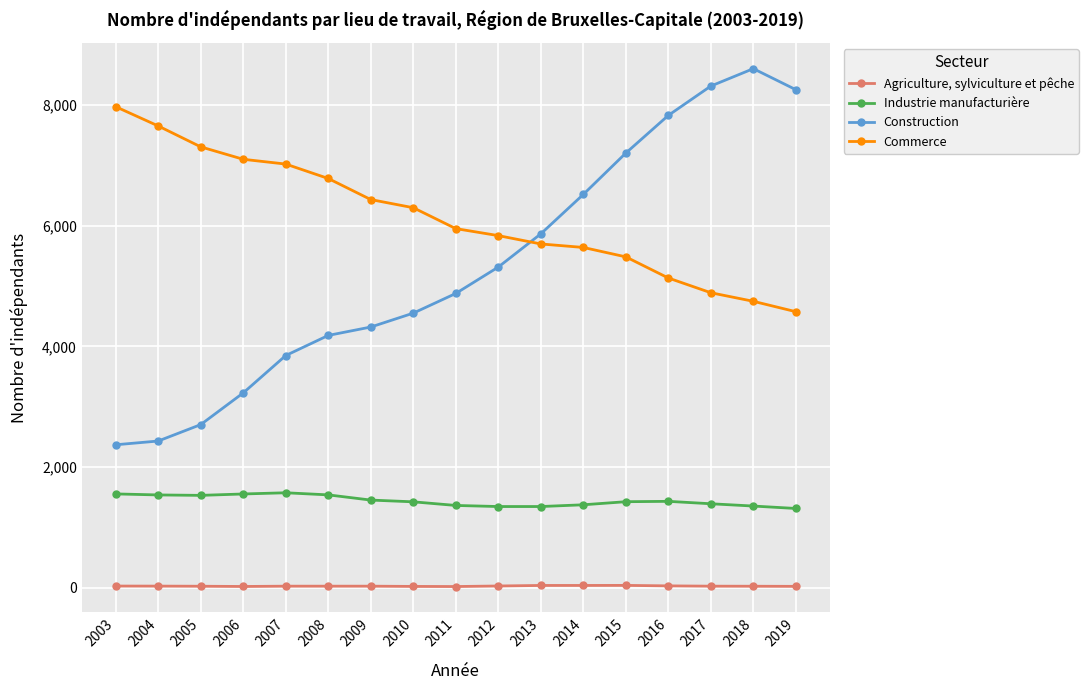

Which series has the largest range (max minus min)?

Construction